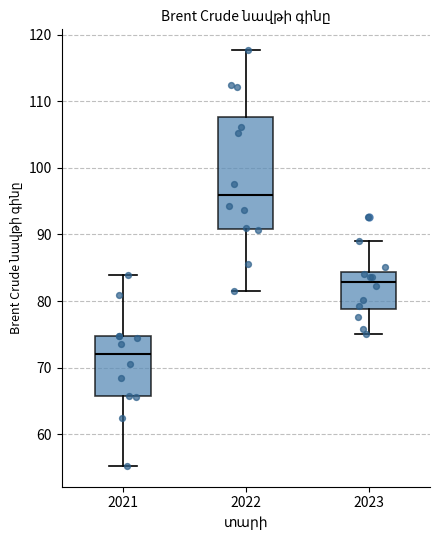

Reading left to right, read every box against the y-axis: the position of its median line, the range the box covers, and the ends of its whiskers. The values are not printed on the chart, so give them approximately, as read against the axis.

2021: median 72, box 66 to 75, whiskers 55 to 84
2022: median 96, box 91 to 108, whiskers 82 to 118
2023: median 83, box 79 to 84, whiskers 75 to 89